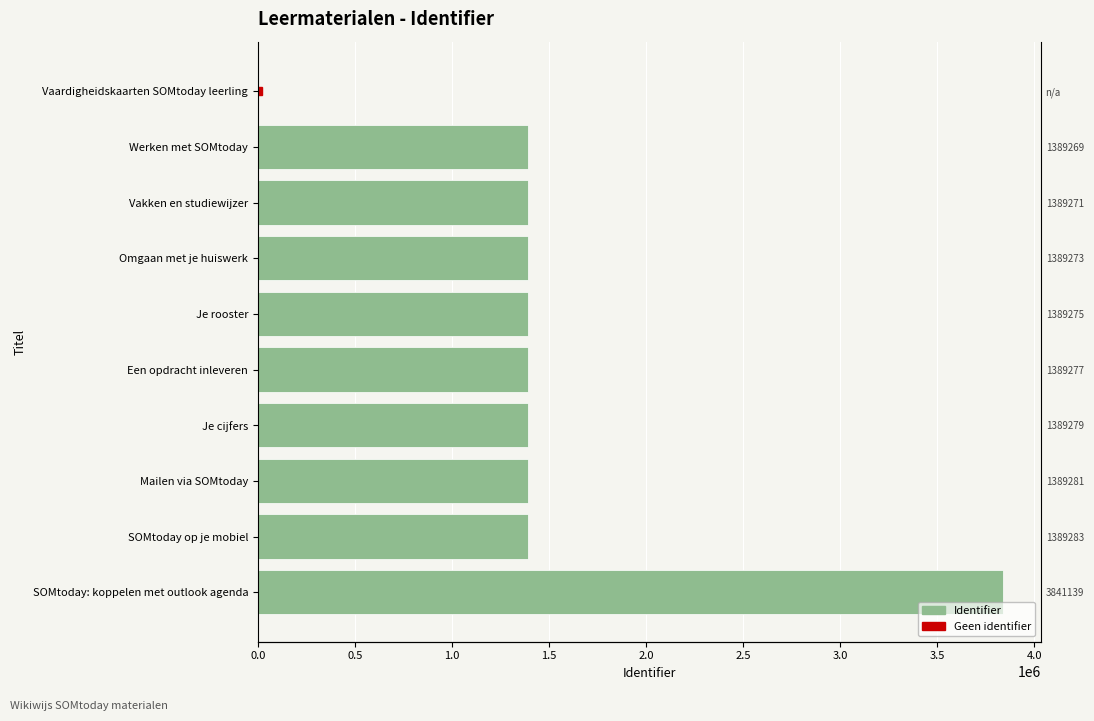

What is the difference between the maximum and minimum values?

3841139